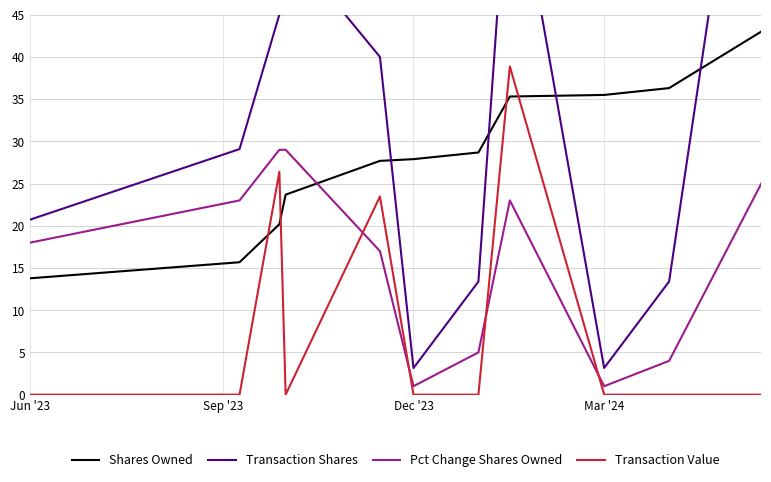

Which series has the widest spread of values?

Transaction Shares